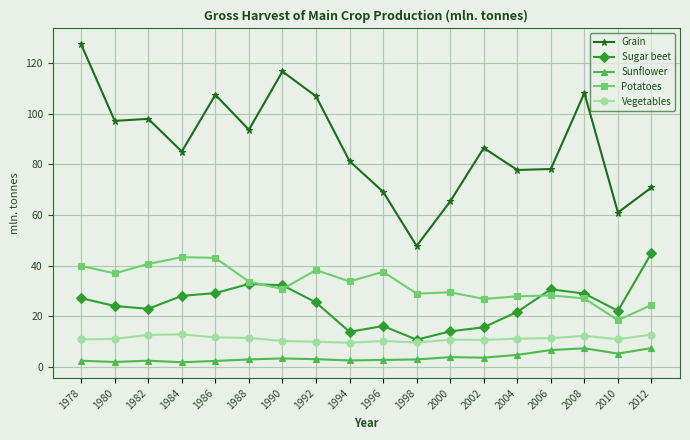

The value of Potatoes at 1980 is 37.0. True or false?

True